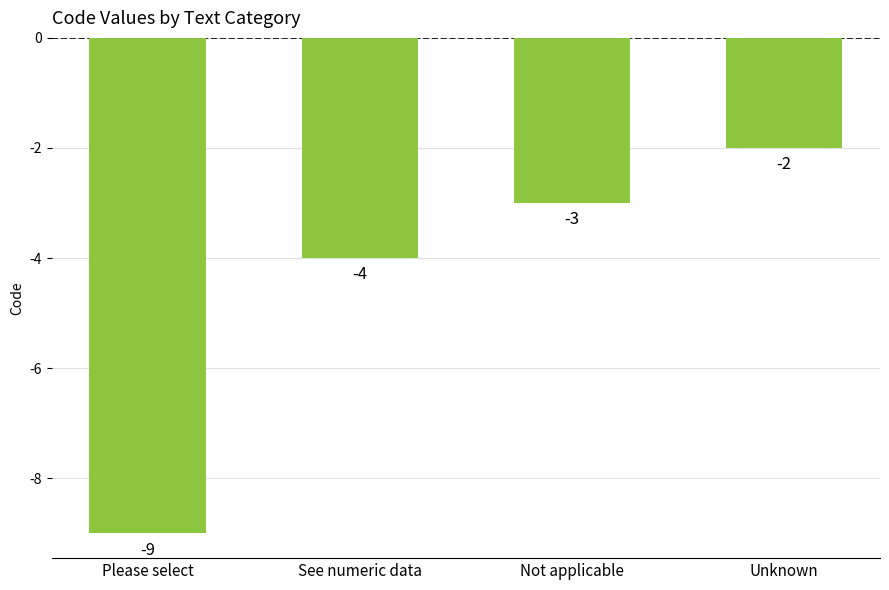

The value at See numeric data is -7. True or false?

False